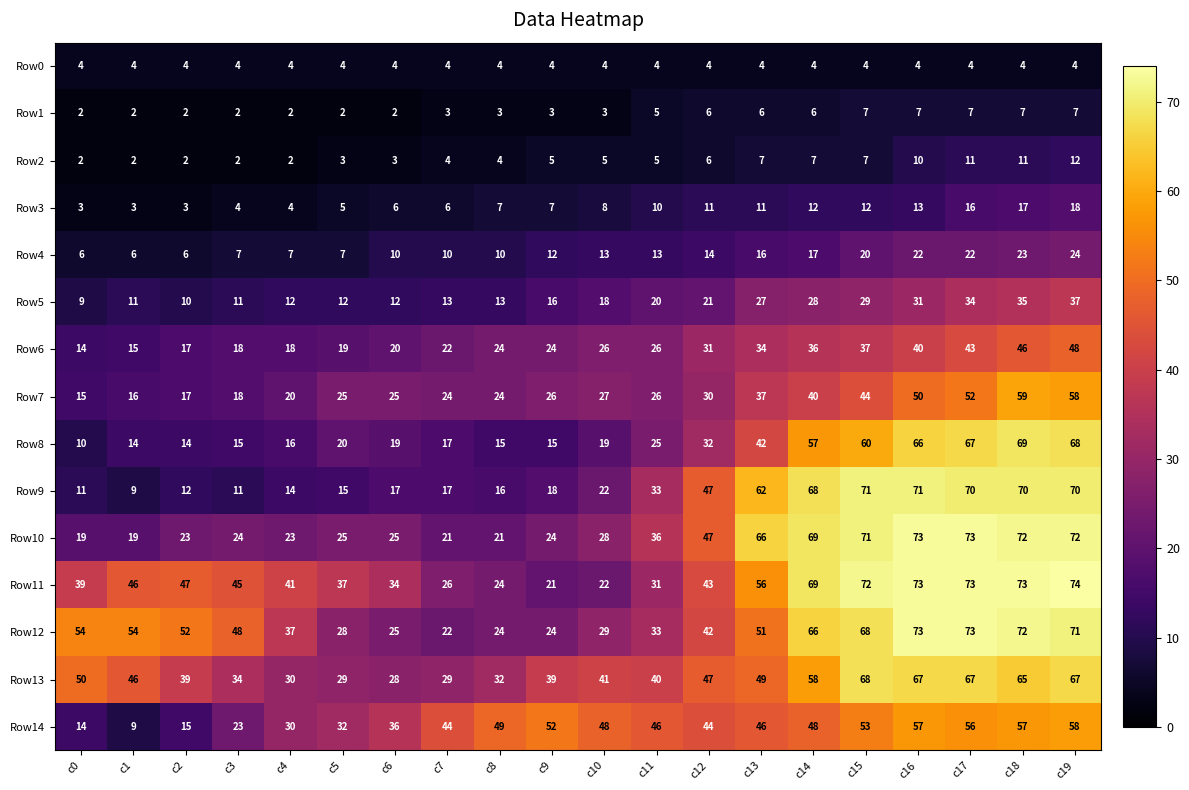

How many series are shown in this chart?

15